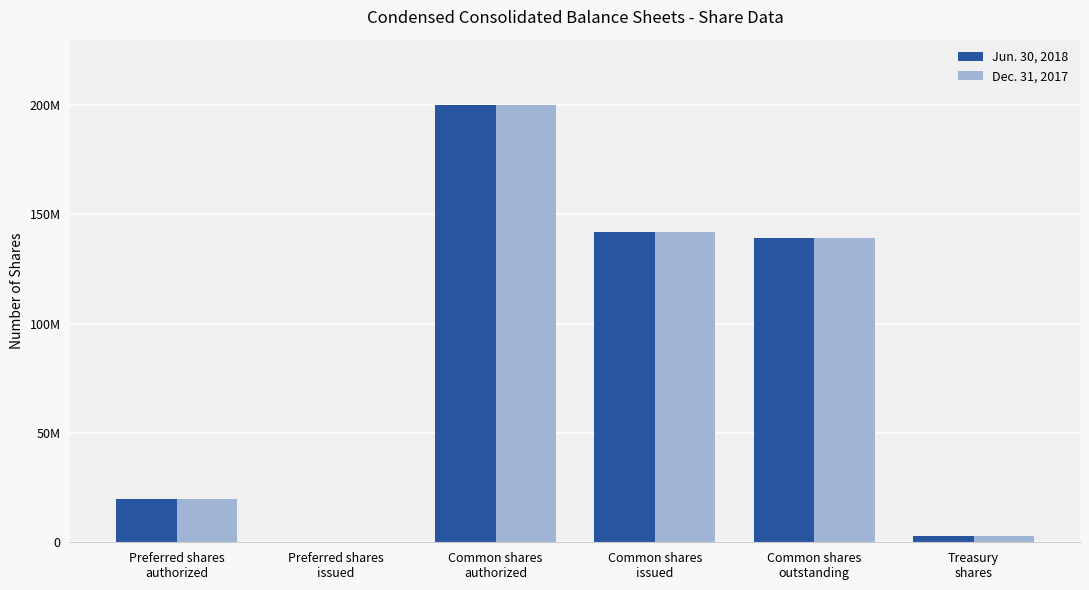

What is the difference between the maximum and minimum values in the Jun. 30, 2018 series?

200000000